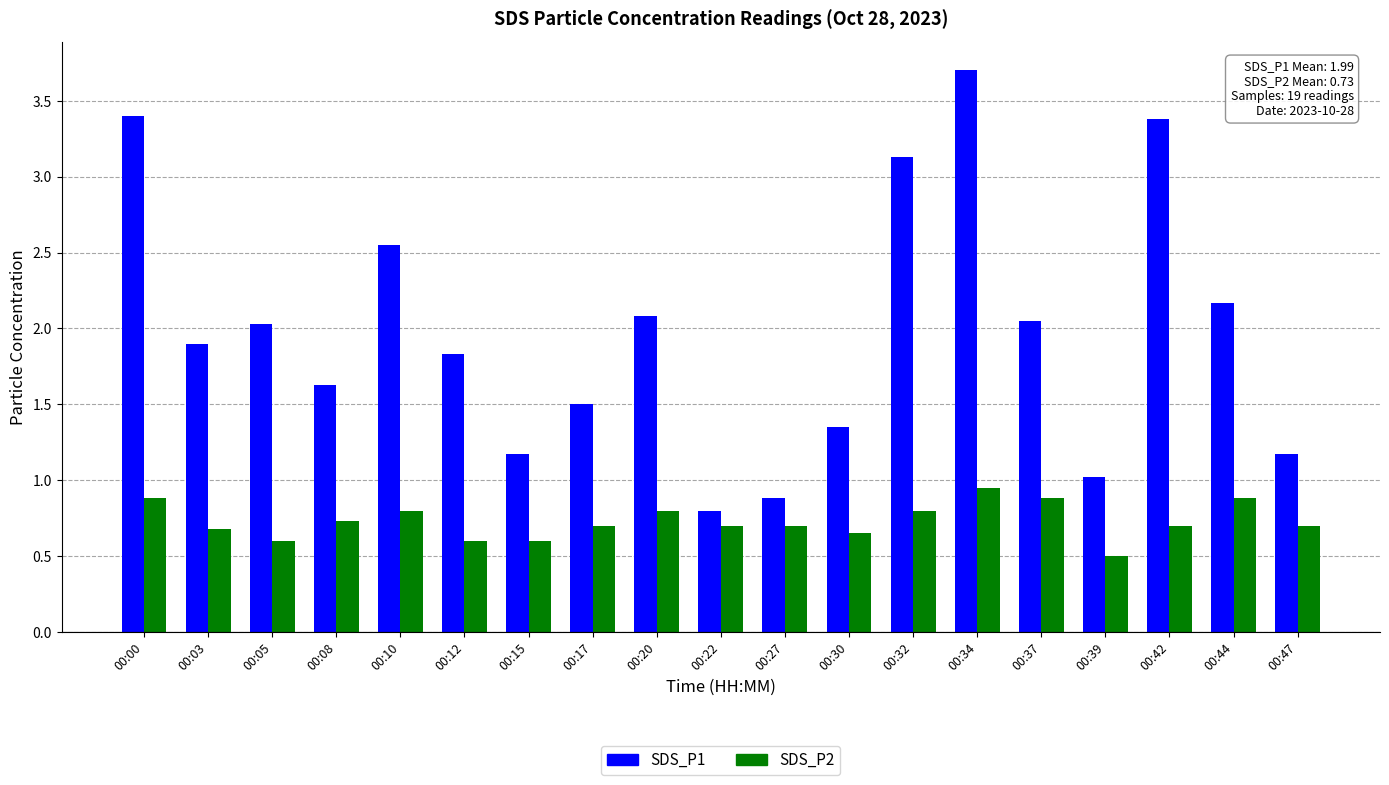

The SDS_P2 series shows 1.5 at 00:44. True or false?

False